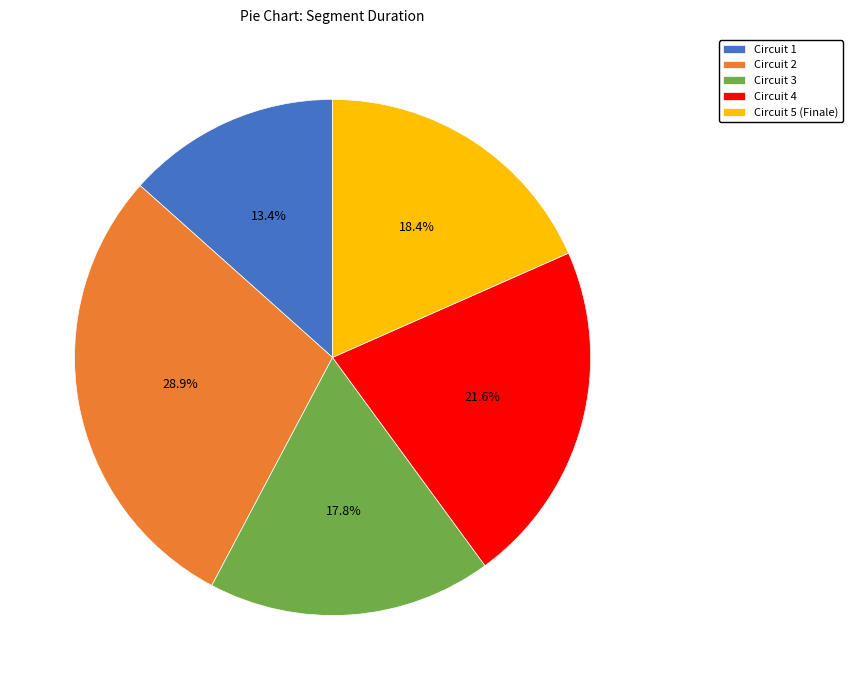

Rank the categories by value from lowest to highest.

Circuit 1, Circuit 3, Circuit 5 (Finale), Circuit 4, Circuit 2